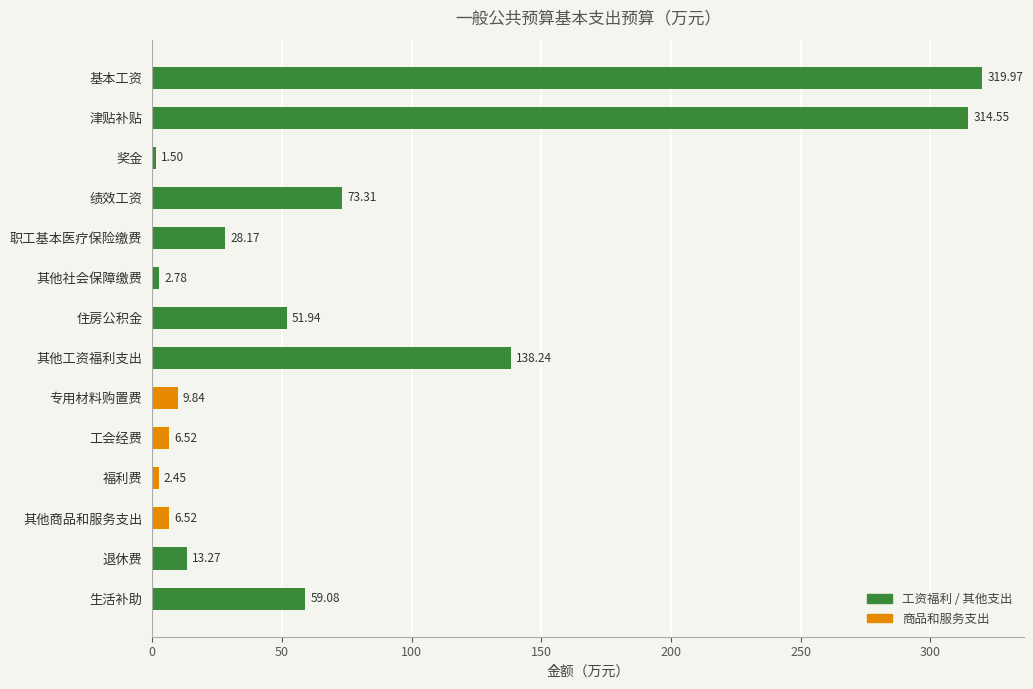

Between 工会经费 and 福利费, which is larger?

工会经费